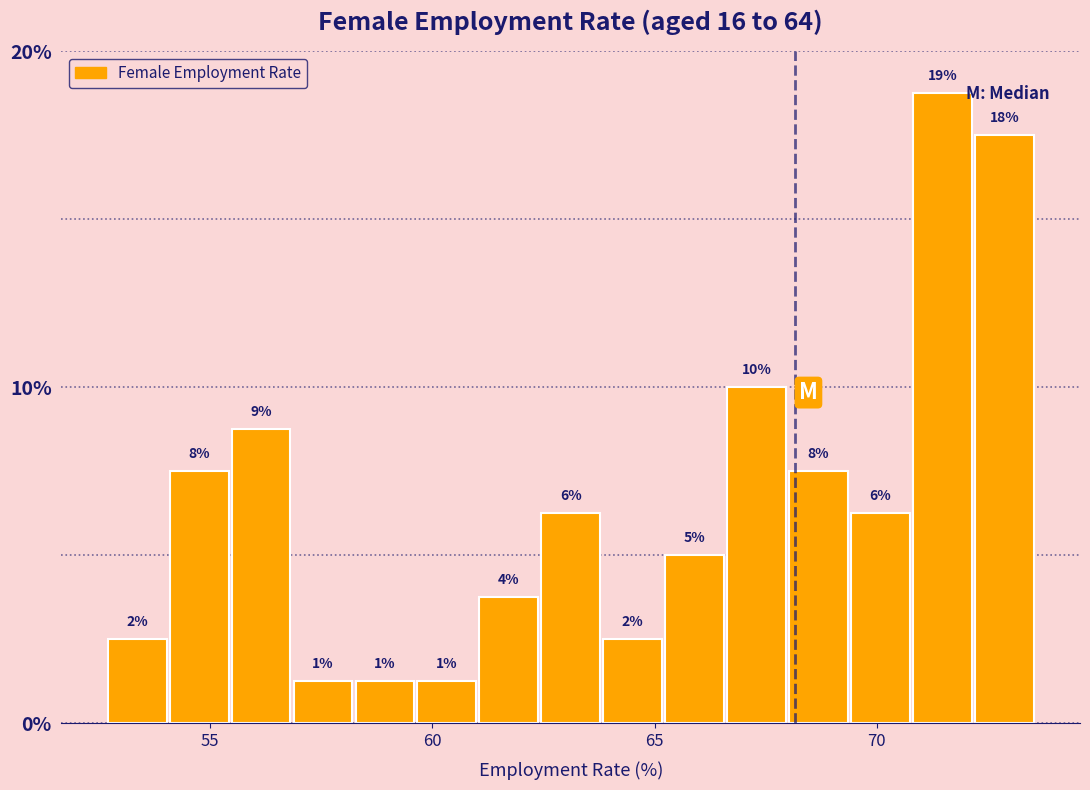

Read against the x-axis, roughly where is the centre of the tallest bar?

71.5